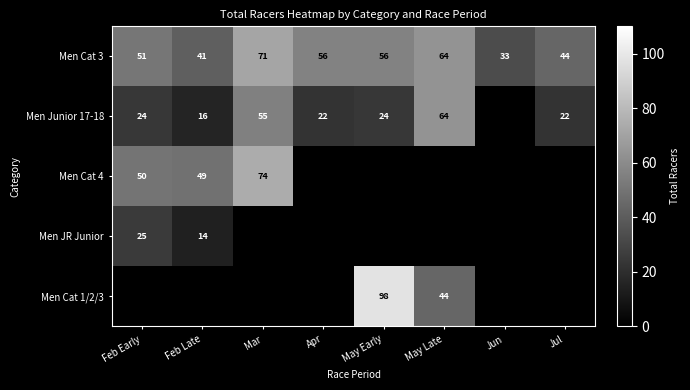

What is the maximum value for Men Cat 3?

71